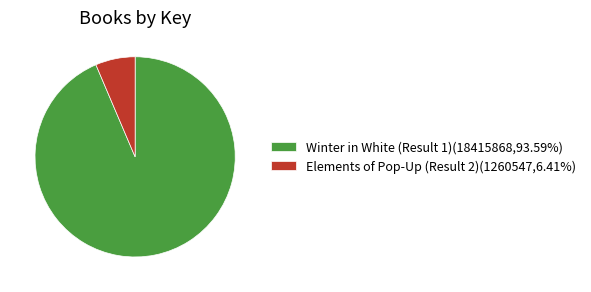

The Elements of Pop-Up (Result 2) slice represents 6% of the pie. True or false?

True